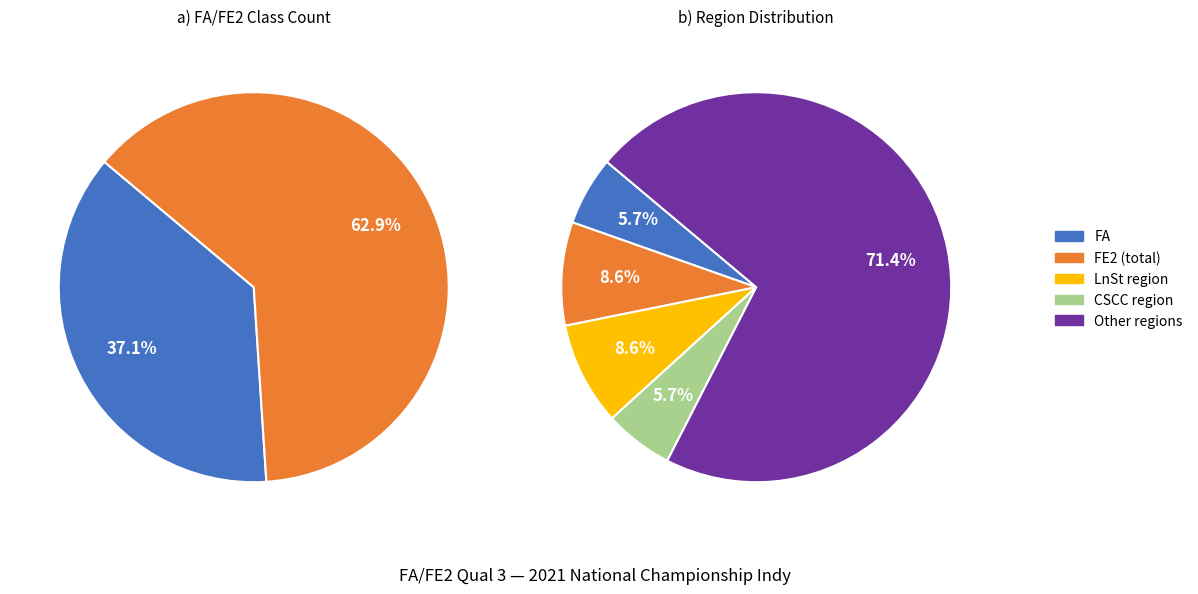

To the nearest percent, what is the combined percentage of FA and FE2?

100%